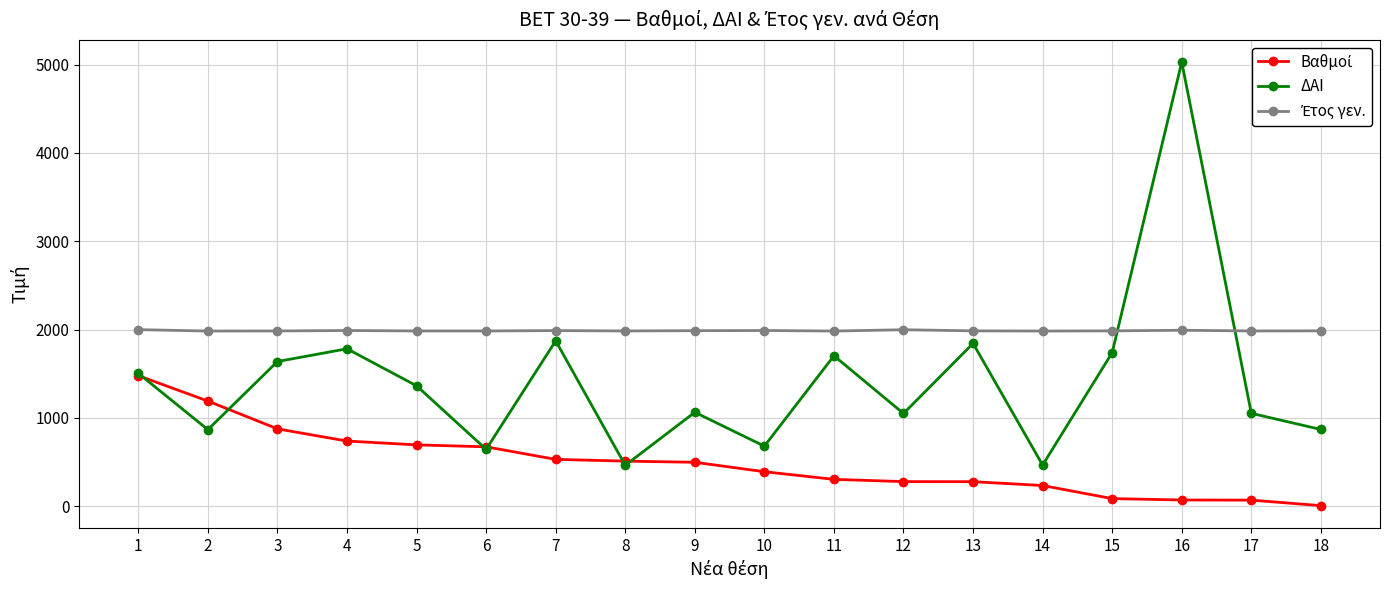

The value of ΔΑΙ at 6 is 643.0. True or false?

True